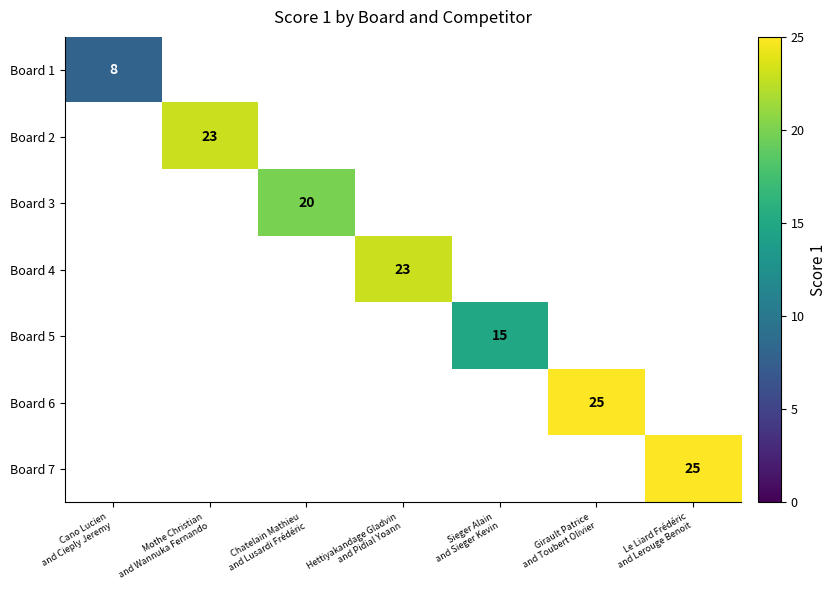

What is the smallest value displayed?

8.0